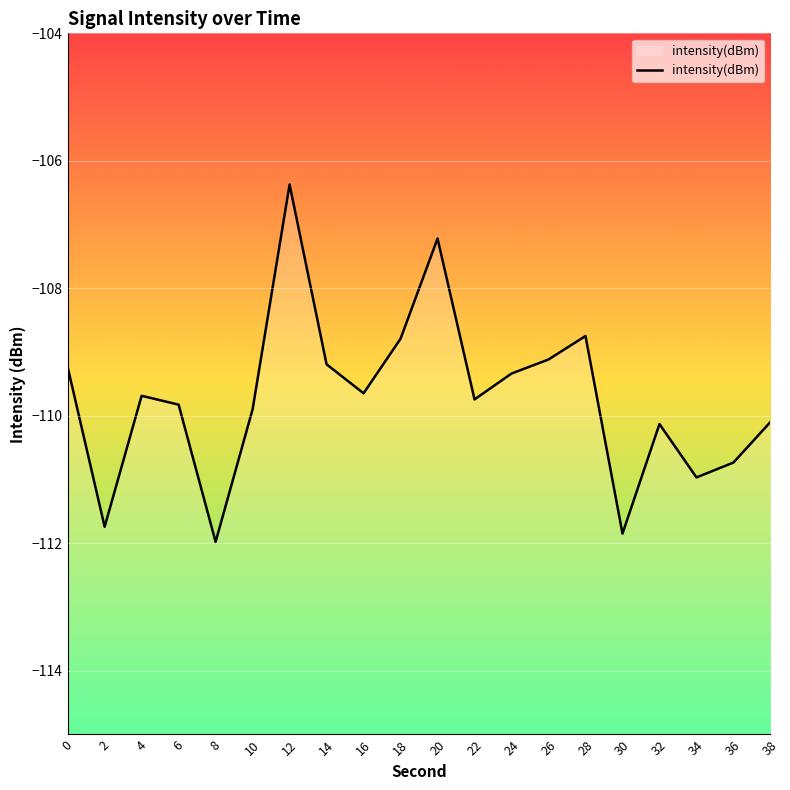

What is the sum of the values at 32 and 28?

-218.9